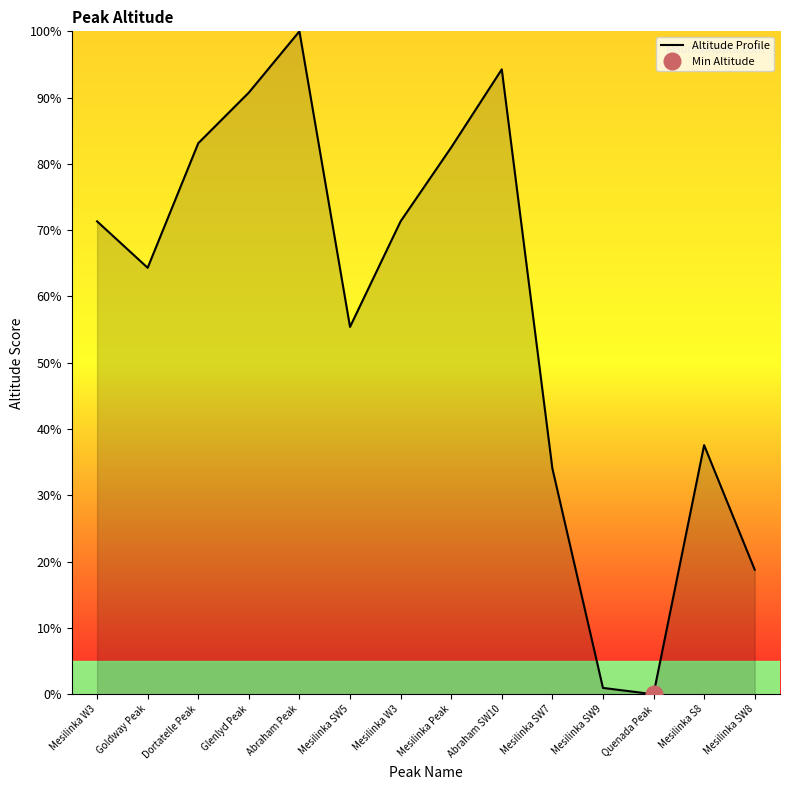

Reading left to right, extract all data points from this chart.

71.3	64.3	83.1	90.8	100.0	55.4	71.3	82.5	94.3	34.1	1.0	0.0	37.6	18.8